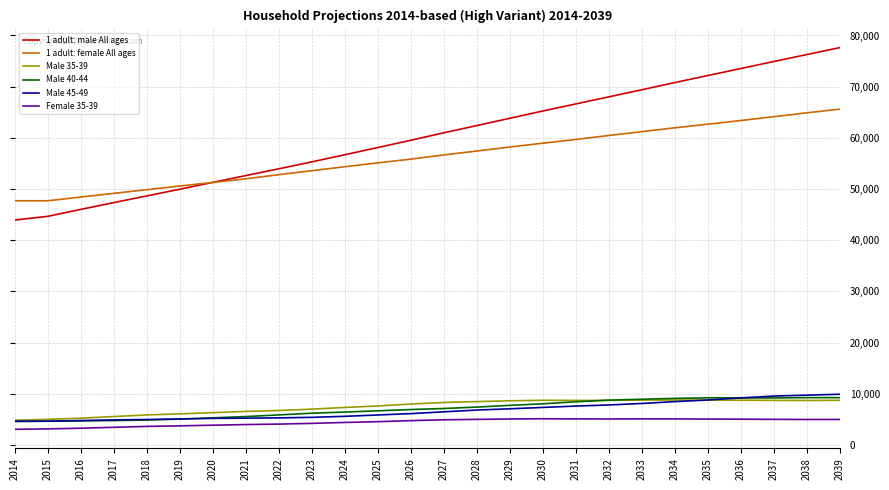

Is it true that 1 adult: female All ages equals 21403 at 2032?

False